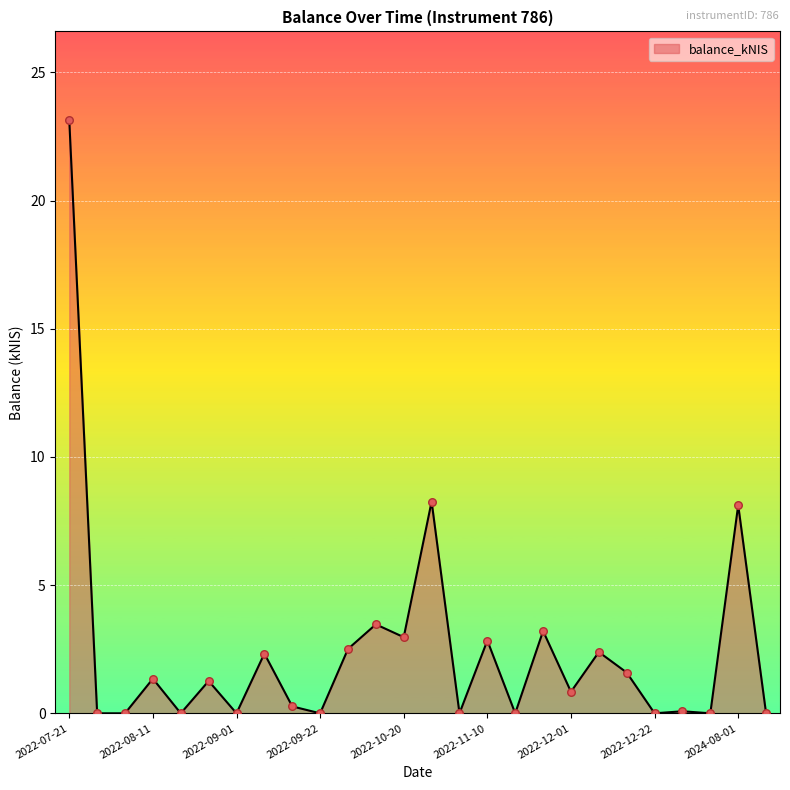

What is the greatest value displayed?

23.1